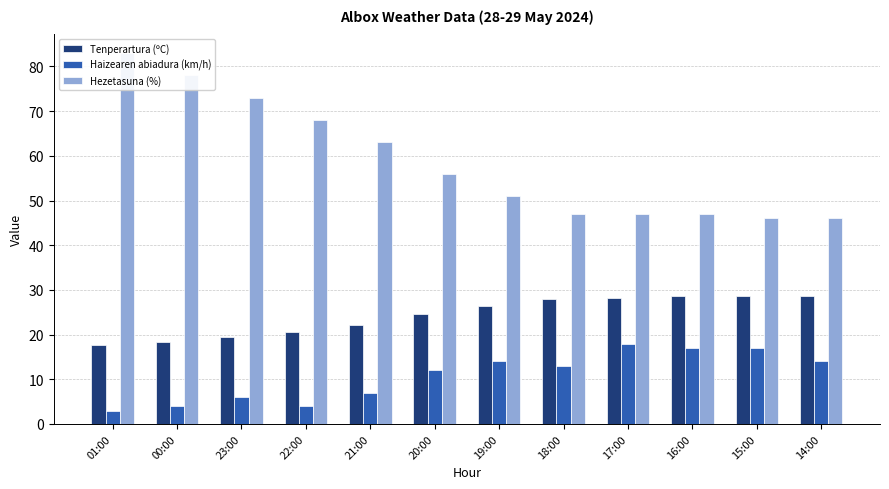

How many data points in Tenperartura (ºC) are less than 26?

6